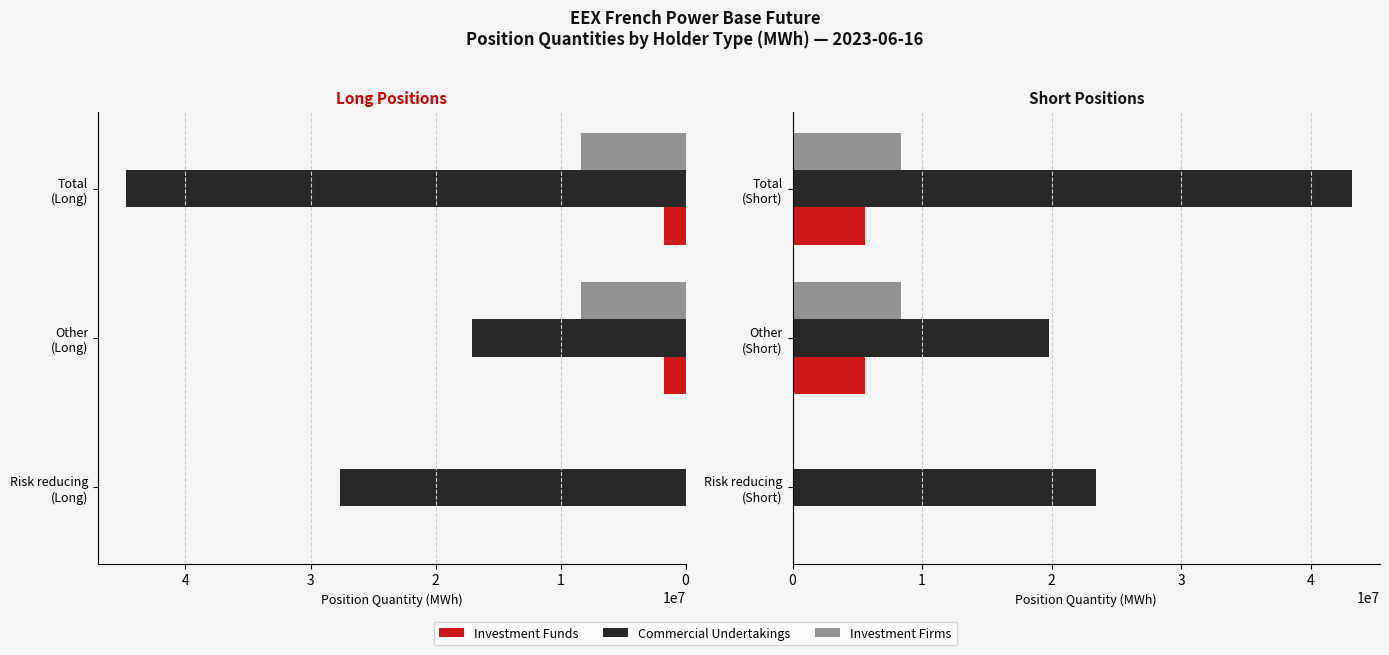

The value of Investment Firms at Risk reducing (Short) is 4357890. True or false?

False